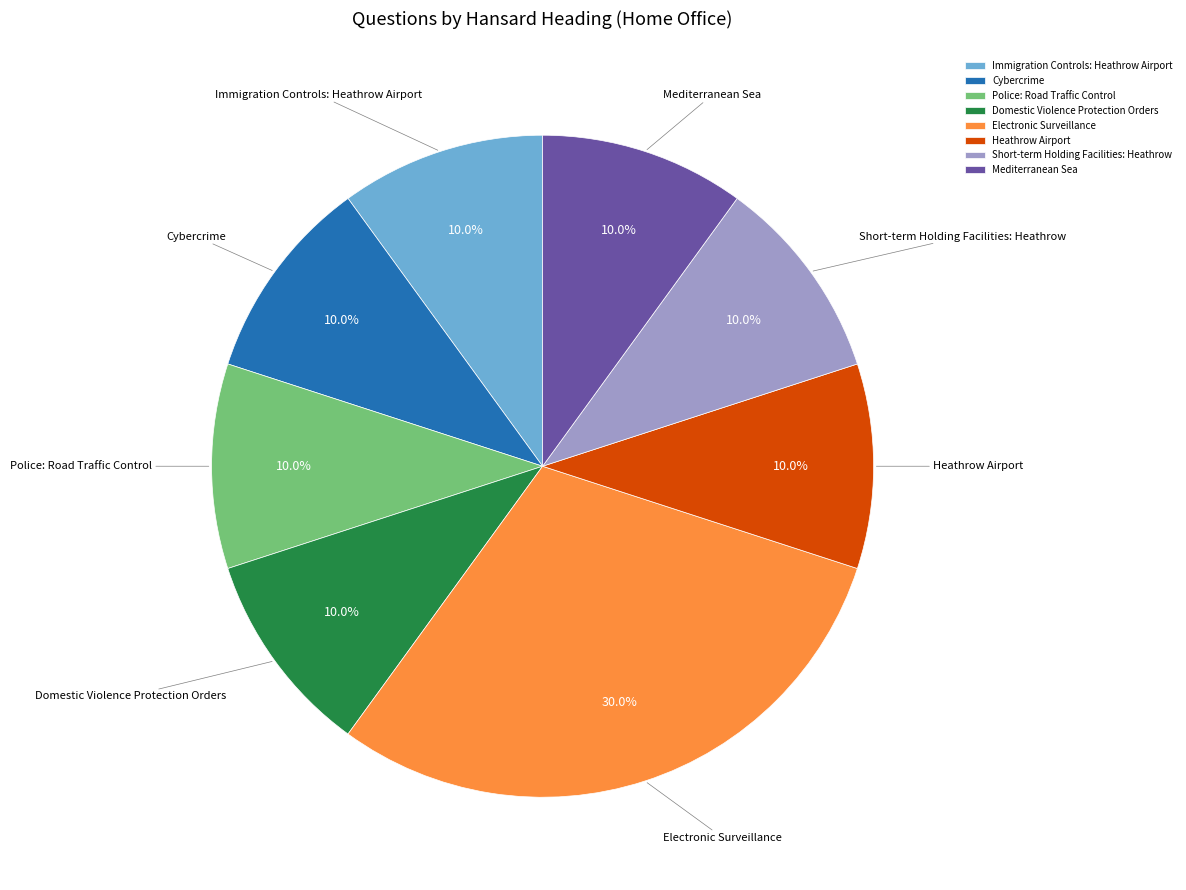

Is the sum of Cybercrime and Mediterranean Sea greater than half?

No